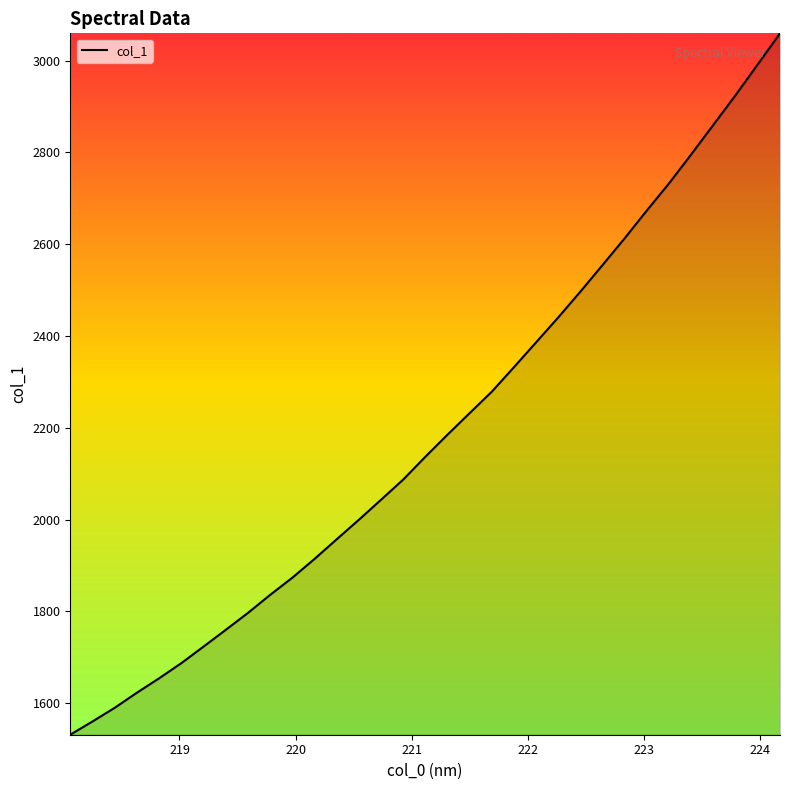

What is the greatest value displayed?

3059.5